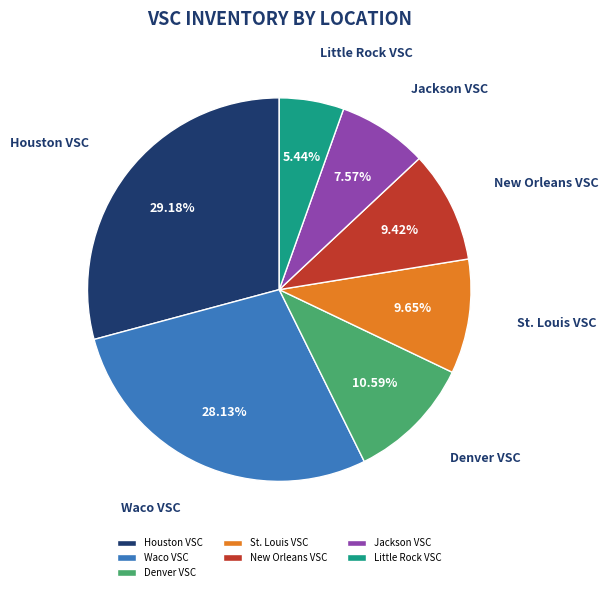

To the nearest percent, what is the difference between the largest and smallest slice percentages?

24%